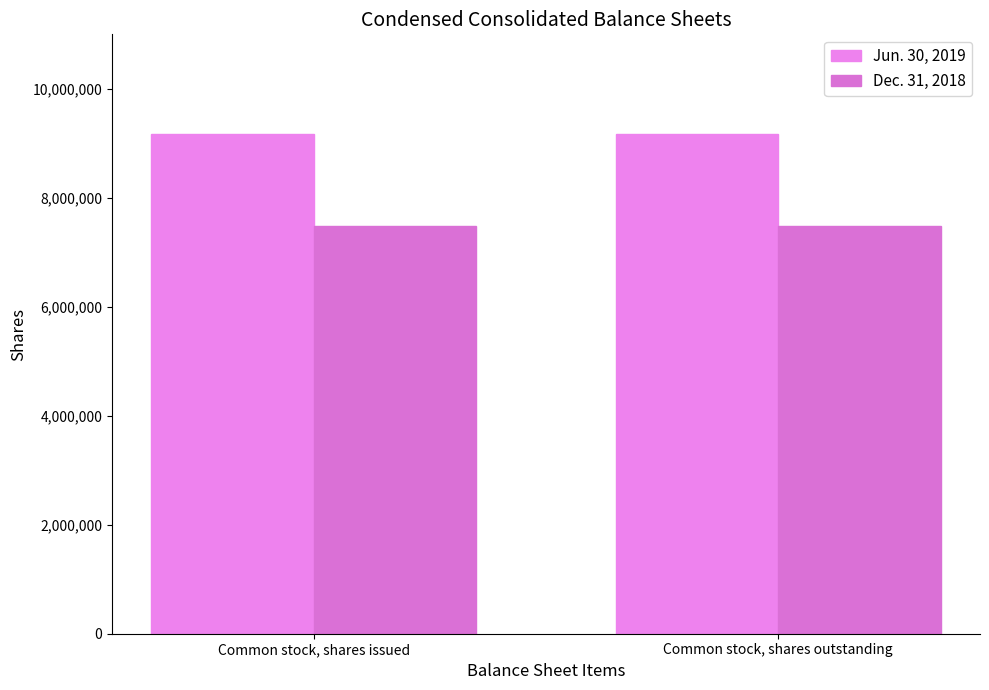

What is the difference between the highest and lowest values at Common stock, shares issued?

1688935